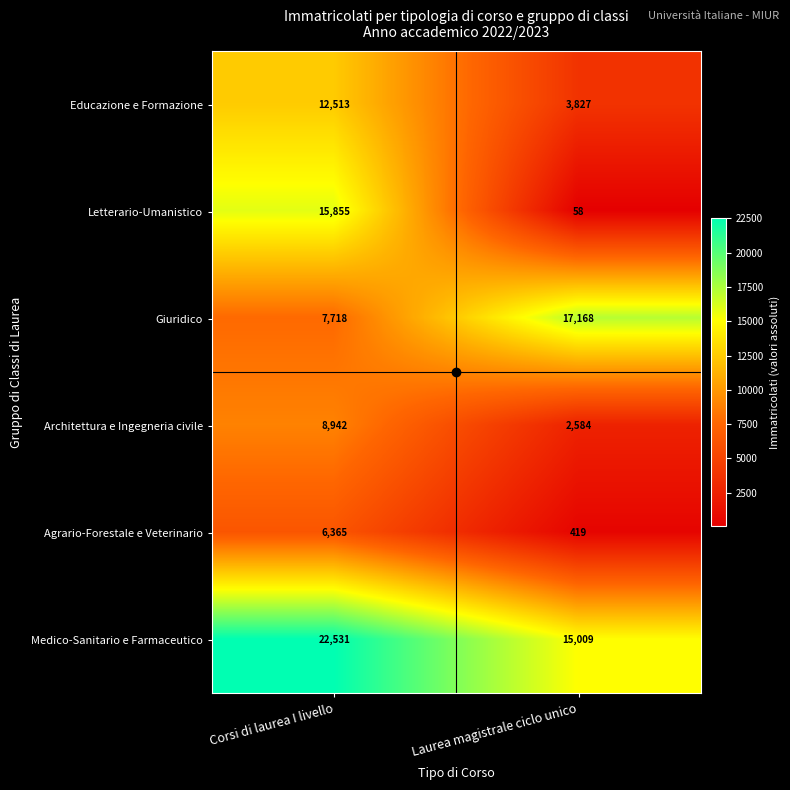

What is the sum of all Architettura e Ingegneria civile values?

11526